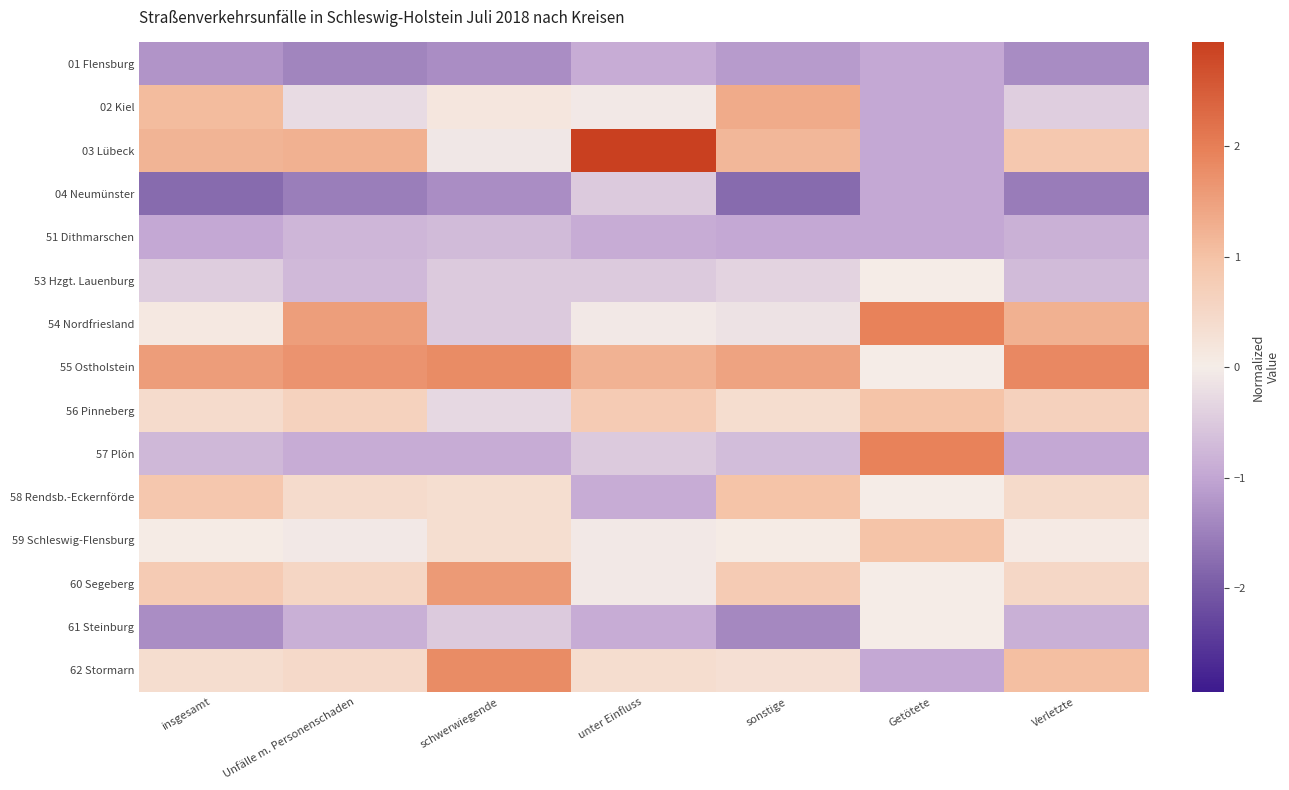

Reading right to left, extract all data points from this chart.

01 Flensburg: Verletzte=-1.3	Getötete=-1.0	sonstige=-1.1	unter Einfluss=-0.9	schwerwiegende=-1.3	Unfälle m. Personenschaden=-1.4	insgesamt=-1.2
02 Kiel: Verletzte=-0.4	Getötete=-1.0	sonstige=1.3	unter Einfluss=-0.1	schwerwiegende=0.1	Unfälle m. Personenschaden=-0.2	insgesamt=1.1
03 Lübeck: Verletzte=0.9	Getötete=-1.0	sonstige=1.2	unter Einfluss=2.9	schwerwiegende=-0.1	Unfälle m. Personenschaden=1.3	insgesamt=1.2
04 Neumünster: Verletzte=-1.5	Getötete=-1.0	sonstige=-1.8	unter Einfluss=-0.5	schwerwiegende=-1.3	Unfälle m. Personenschaden=-1.5	insgesamt=-1.8
51 Dithmarschen: Verletzte=-0.8	Getötete=-1.0	sonstige=-1.0	unter Einfluss=-0.9	schwerwiegende=-0.7	Unfälle m. Personenschaden=-0.8	insgesamt=-1.0
53 Hzgt. Lauenburg: Verletzte=-0.7	Getötete=0.0	sonstige=-0.4	unter Einfluss=-0.5	schwerwiegende=-0.5	Unfälle m. Personenschaden=-0.7	insgesamt=-0.4
54 Nordfriesland: Verletzte=1.2	Getötete=1.9	sonstige=-0.2	unter Einfluss=-0.1	schwerwiegende=-0.5	Unfälle m. Personenschaden=1.5	insgesamt=0.1
55 Ostholstein: Verletzte=1.9	Getötete=0.0	sonstige=1.5	unter Einfluss=1.2	schwerwiegende=1.8	Unfälle m. Personenschaden=1.7	insgesamt=1.6
56 Pinneberg: Verletzte=0.7	Getötete=1.0	sonstige=0.4	unter Einfluss=0.8	schwerwiegende=-0.3	Unfälle m. Personenschaden=0.6	insgesamt=0.4
57 Plön: Verletzte=-1.0	Getötete=1.9	sonstige=-0.7	unter Einfluss=-0.5	schwerwiegende=-0.9	Unfälle m. Personenschaden=-0.9	insgesamt=-0.7
58 Rendsb.-Eckernförde: Verletzte=0.4	Getötete=0.0	sonstige=1.0	unter Einfluss=-0.9	schwerwiegende=0.3	Unfälle m. Personenschaden=0.4	insgesamt=0.9
59 Schleswig-Flensburg: Verletzte=0.0	Getötete=1.0	sonstige=0.0	unter Einfluss=-0.1	schwerwiegende=0.3	Unfälle m. Personenschaden=-0.0	insgesamt=0.0
60 Segeberg: Verletzte=0.5	Getötete=0.0	sonstige=0.8	unter Einfluss=-0.1	schwerwiegende=1.6	Unfälle m. Personenschaden=0.5	insgesamt=0.8
61 Steinburg: Verletzte=-0.9	Getötete=0.0	sonstige=-1.4	unter Einfluss=-0.9	schwerwiegende=-0.5	Unfälle m. Personenschaden=-0.9	insgesamt=-1.3
62 Stormarn: Verletzte=1.1	Getötete=-1.0	sonstige=0.3	unter Einfluss=0.4	schwerwiegende=1.8	Unfälle m. Personenschaden=0.5	insgesamt=0.4